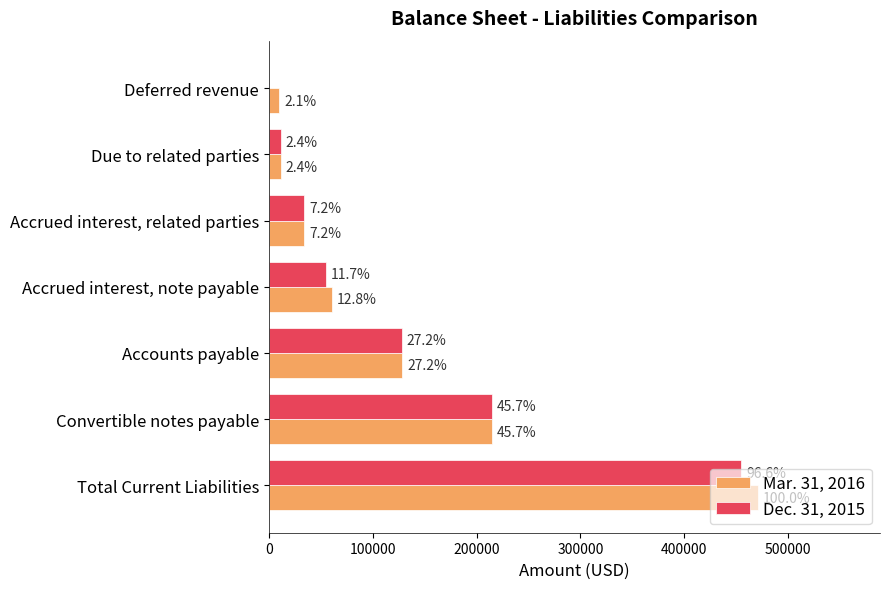

What is the value of the Dec. 31, 2015 bar at the 4th from the left?

54899